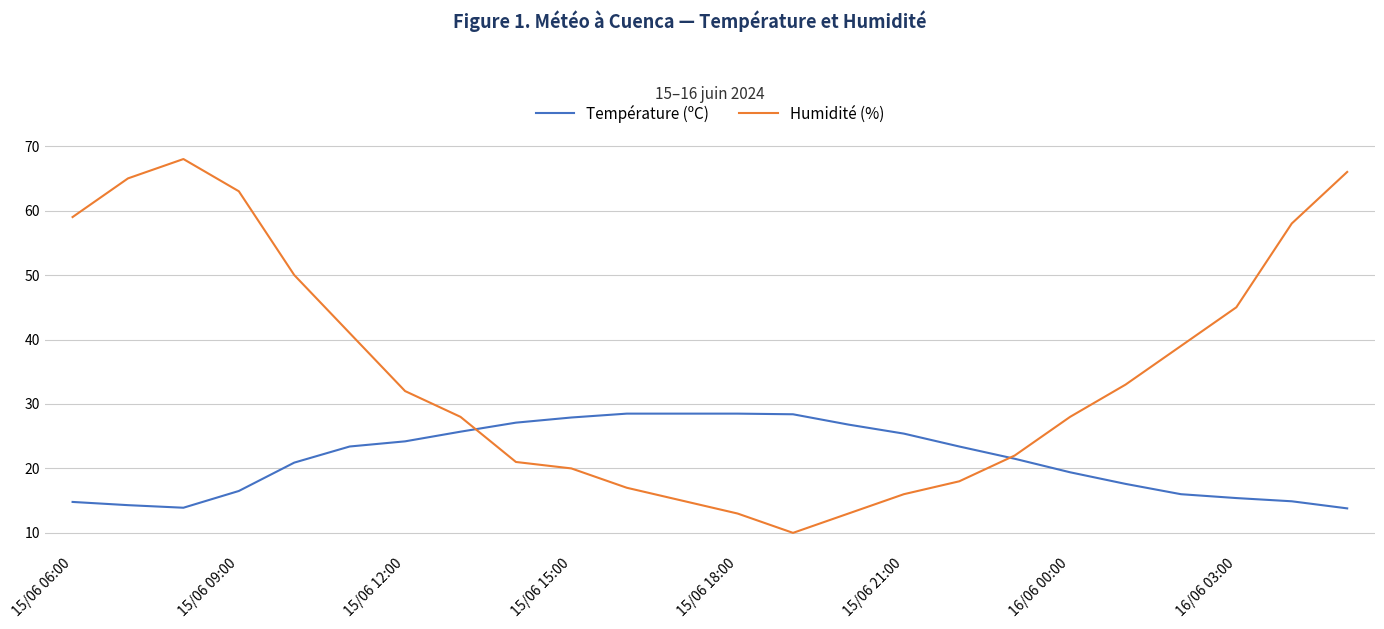

How many lines are shown in the chart?

2